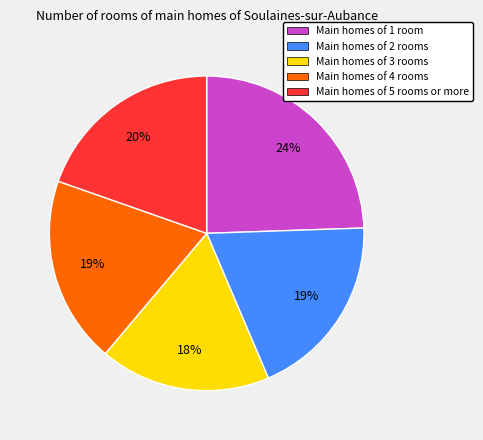

Is there a majority slice in this chart?

No